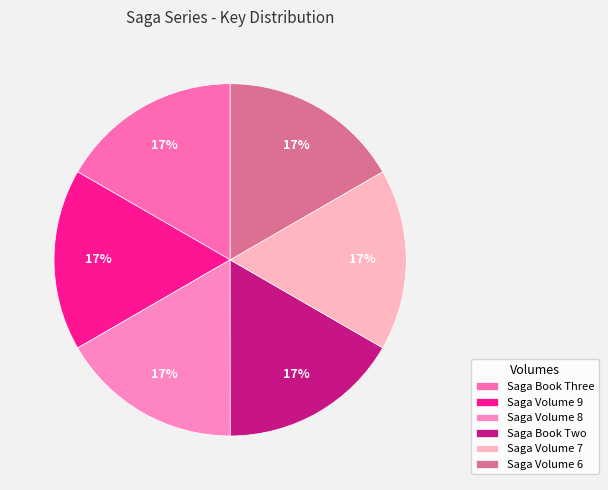

Count the number of slices in the pie.

6